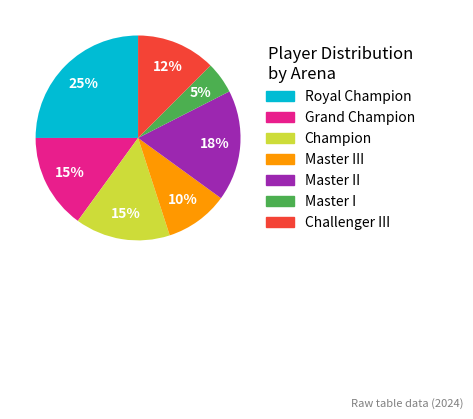

To the nearest percent, what is the difference between the largest and smallest slice percentages?

20%